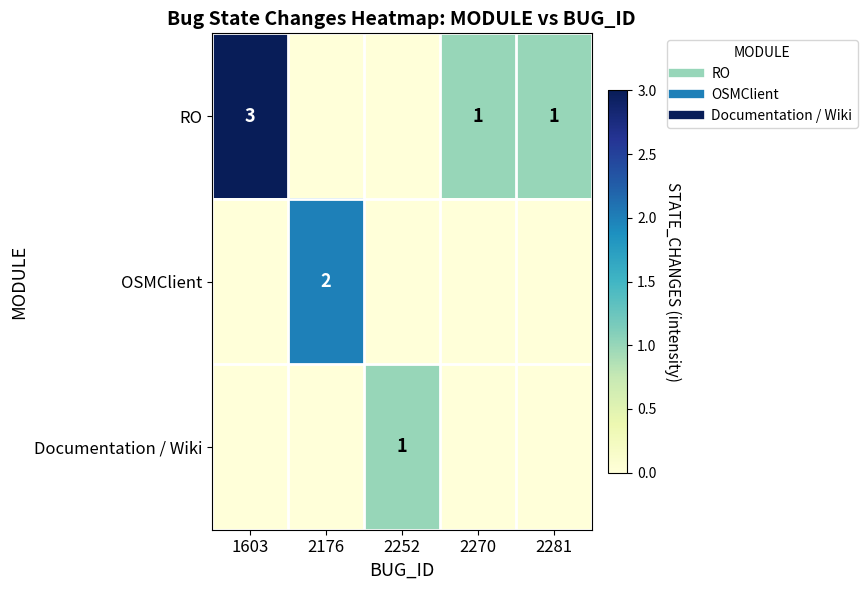

At which label is OSMClient closest to 1?

1603